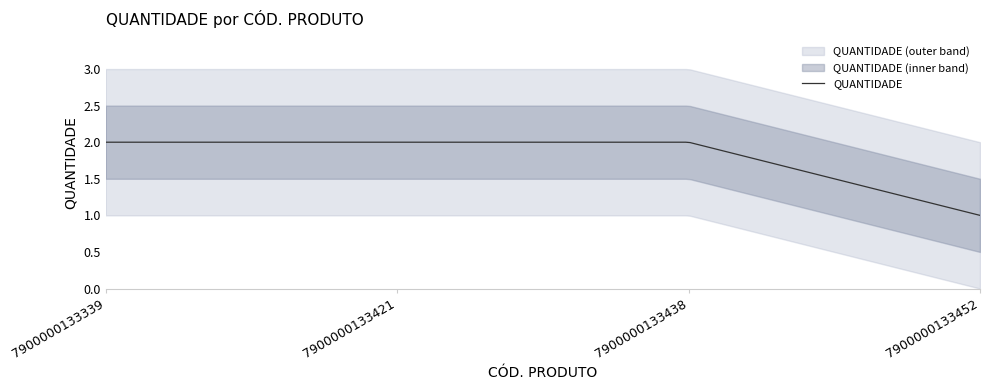

True or false: there are more than 1 points higher than both neighbors.

False